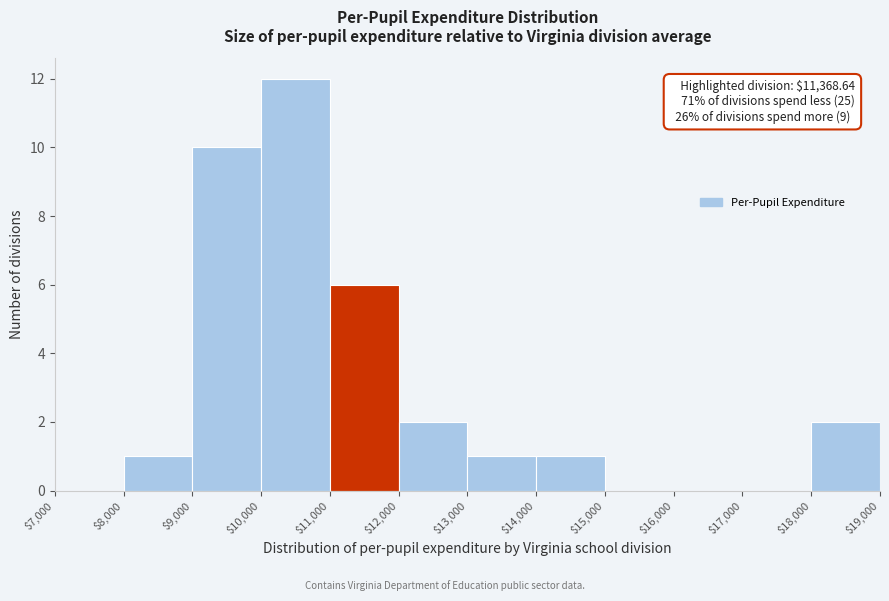

Which range on the x-axis has the tallest bar?

$10,000 to $11,000